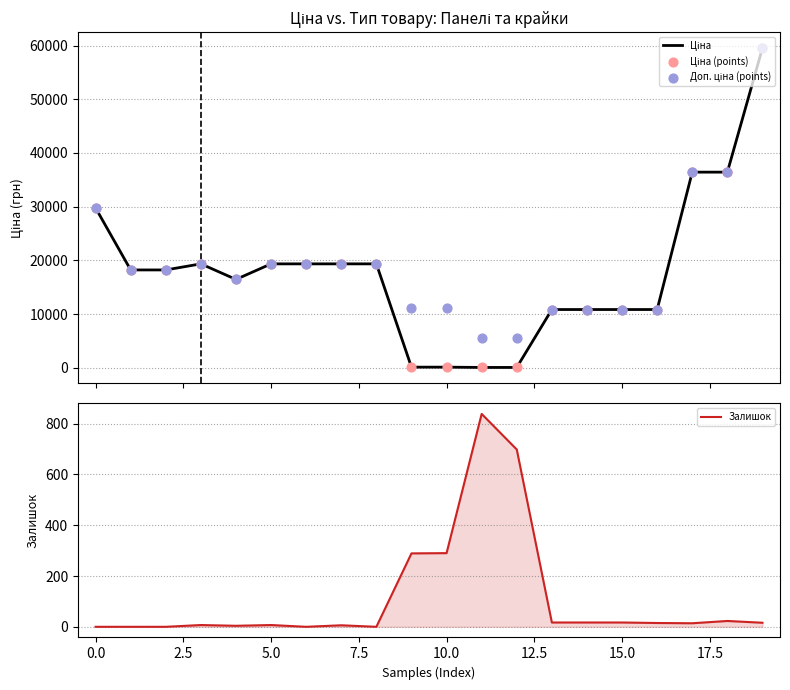

Which series has the widest spread of Y values?

Ціна